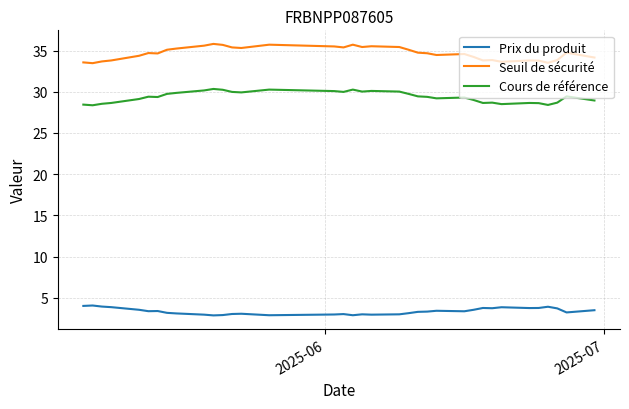

Rank the series by their maximum value, from highest to lowest.

Seuil de sécurité, Cours de référence, Prix du produit